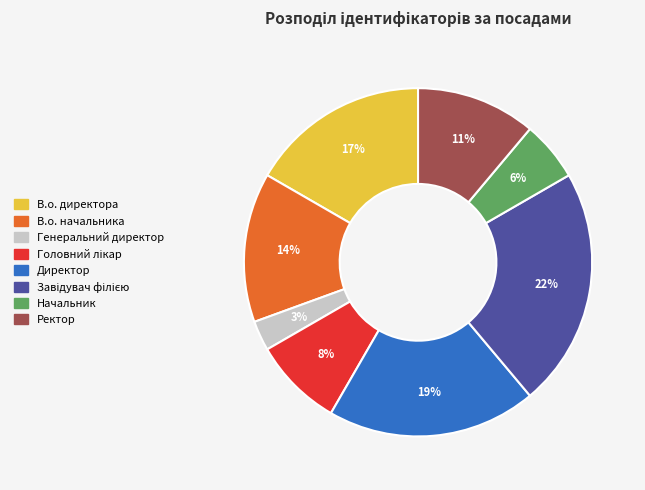

Approximately how many times larger is the value at Начальник compared to Ректор?

0.5